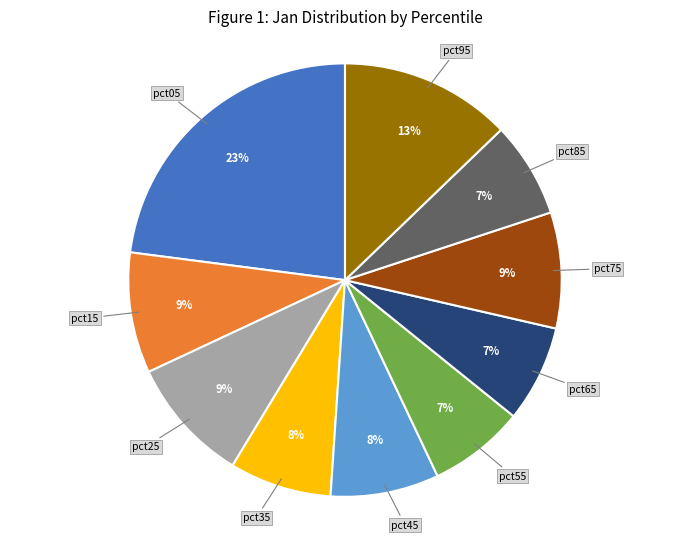

To the nearest percent, what portion does pct35 represent?

8%